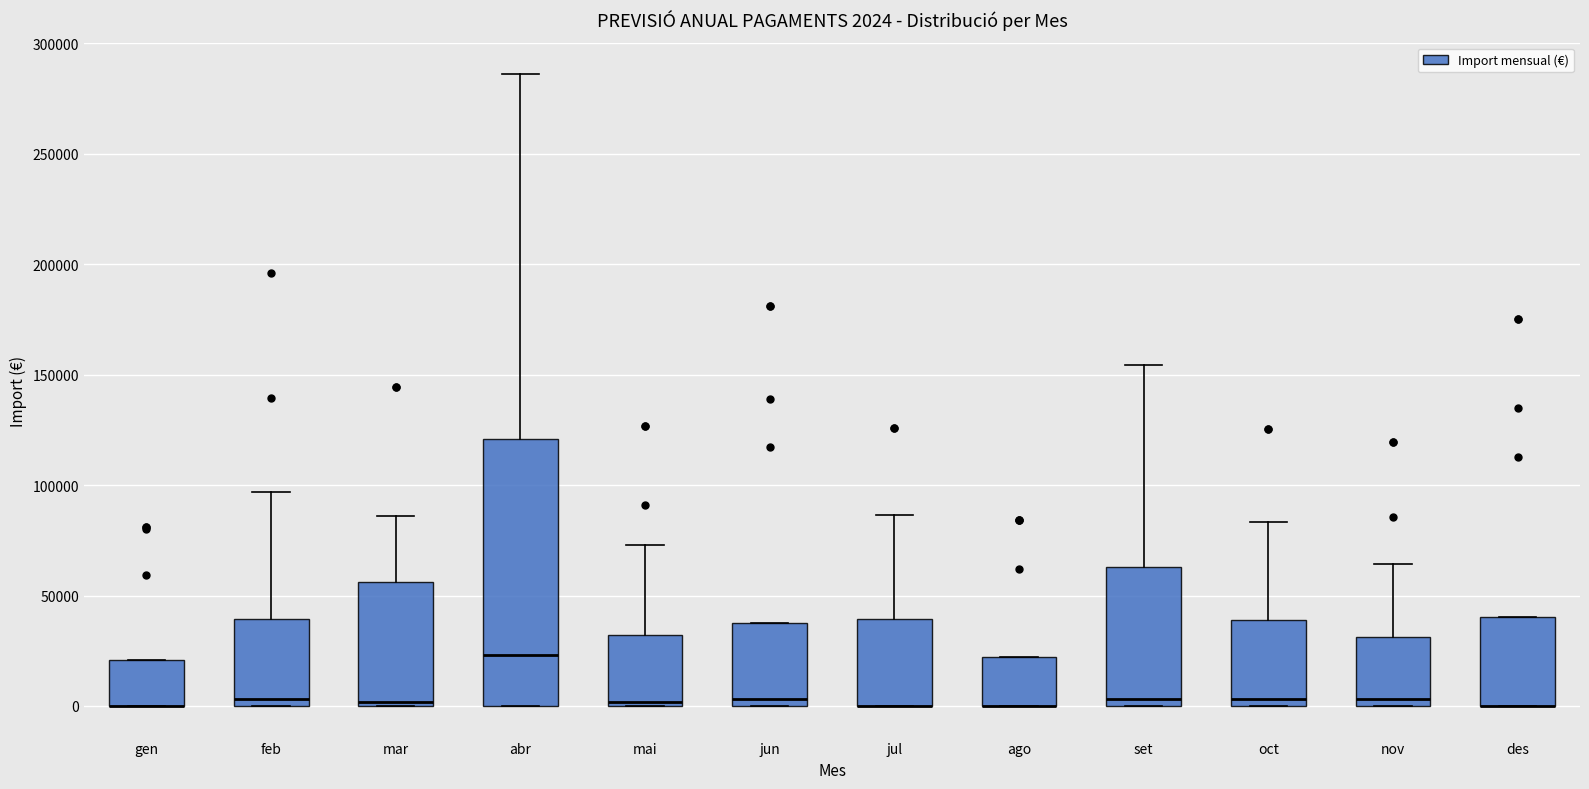

Comparing the boxes themselves (not the whiskers), which one is the tallest?

abr